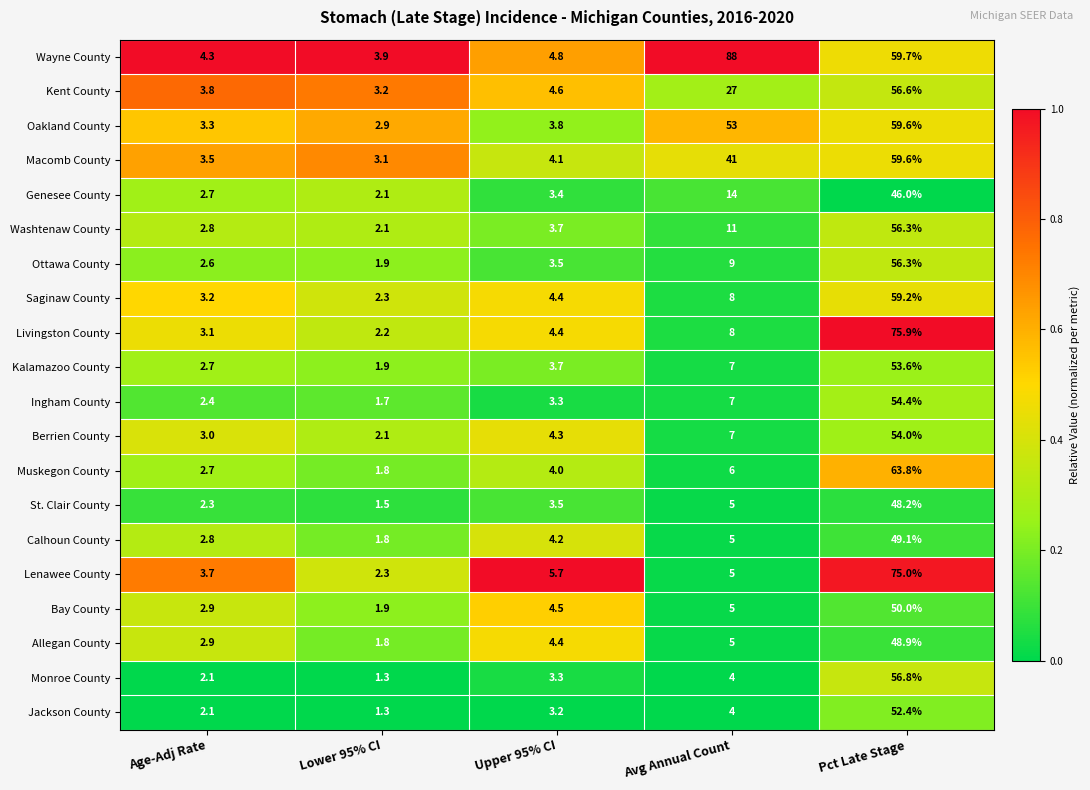

What is the spread (max minus min) of values at Lower 95% CI?

2.6